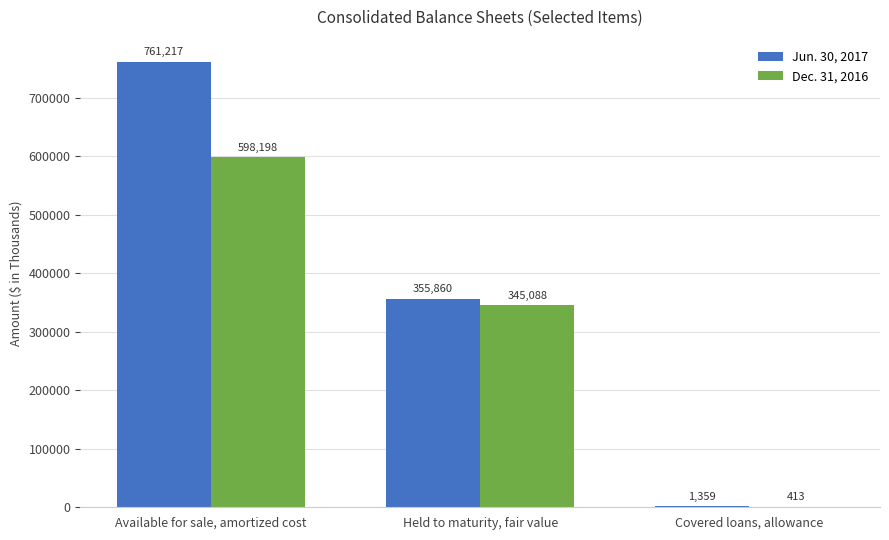

Are the bars grouped side by side (vs. stacked)?

Yes